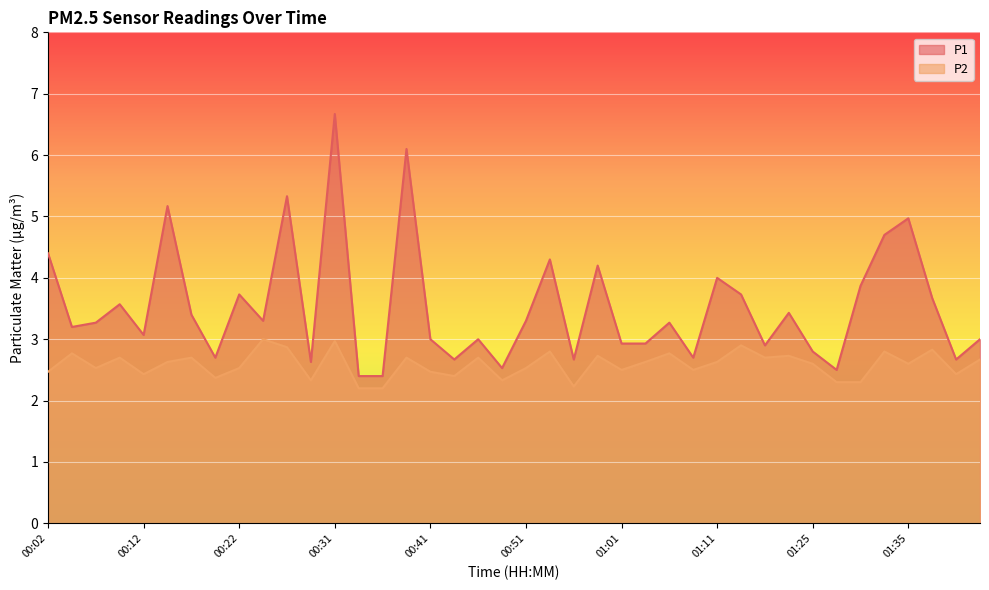

What is the value of the P1 point at the 32nd from the left?

3.4